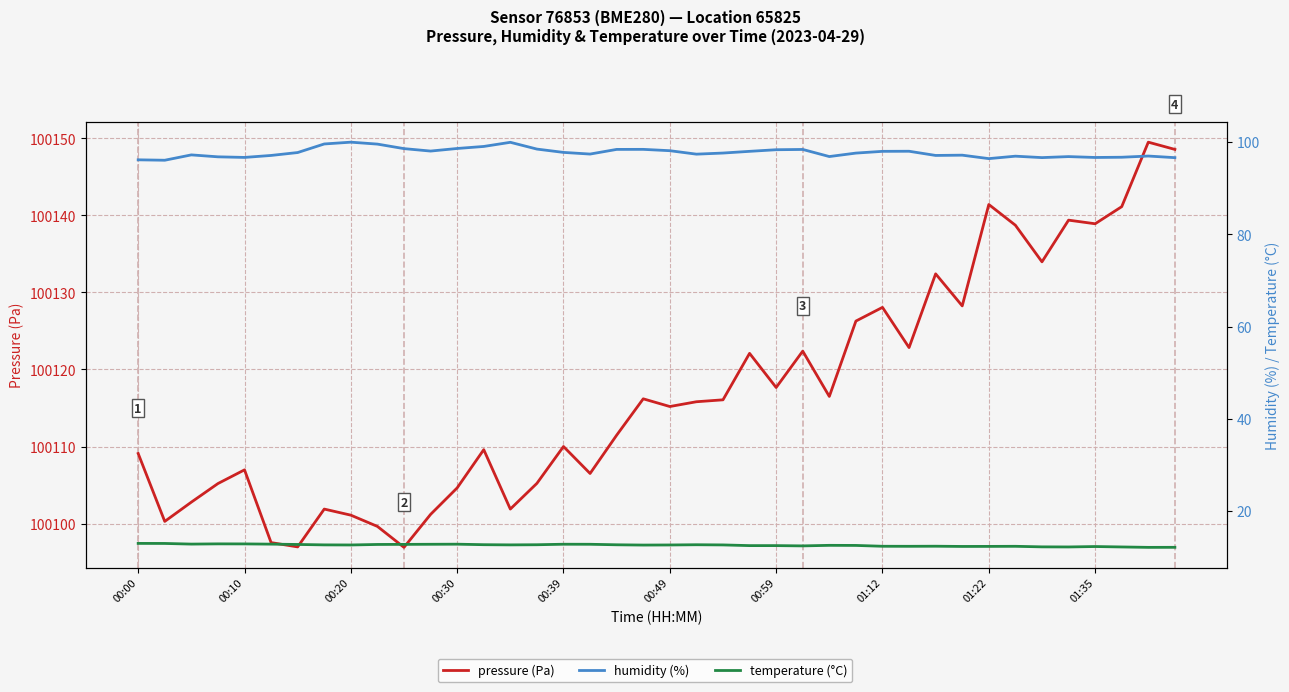

Is the value of humidity (%) at 15 greater than the value of pressure (Pa) at 13?

No